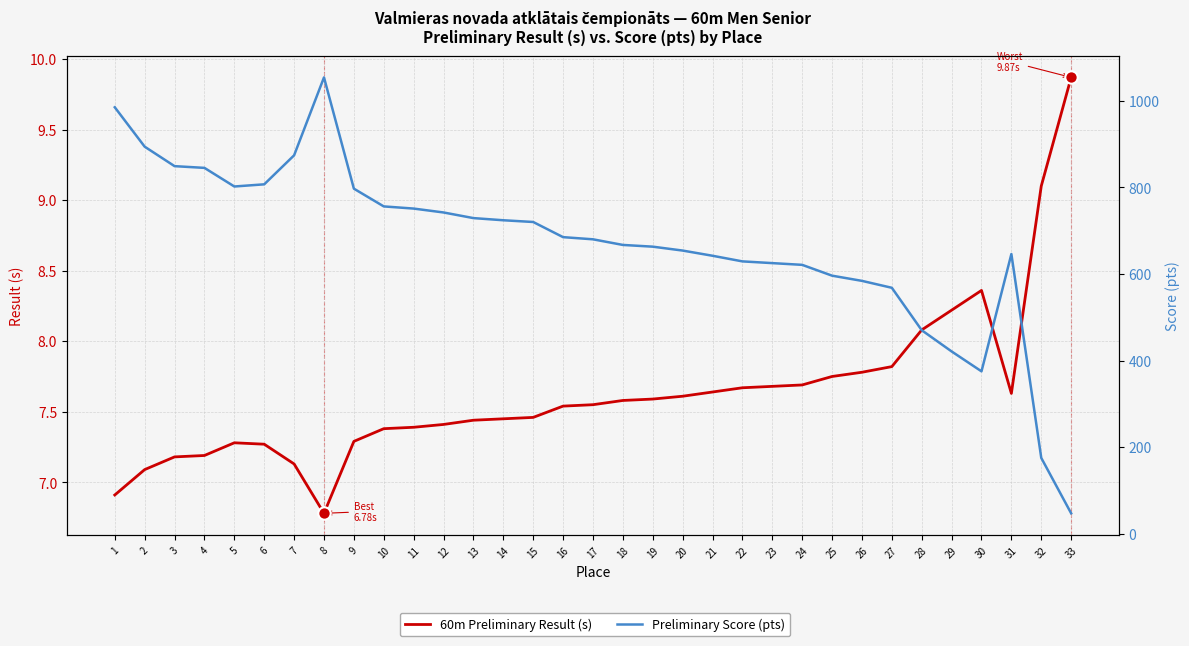

At which category is the sum across all series the highest?

8